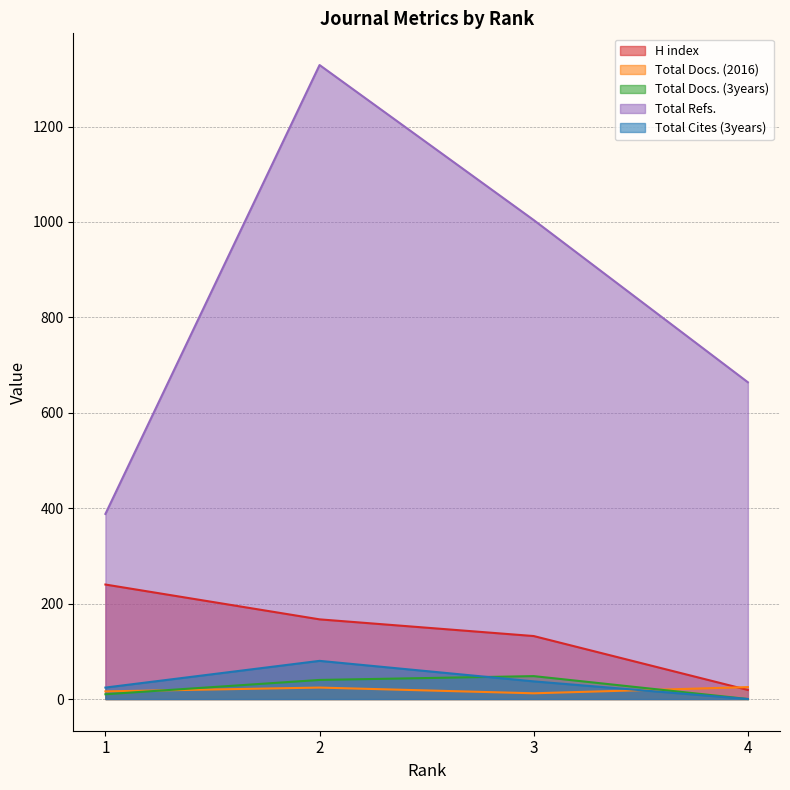

Rank the series by their maximum value, from highest to lowest.

Total Refs., H index, Total Cites (3years), Total Docs. (3years), Total Docs. (2016)